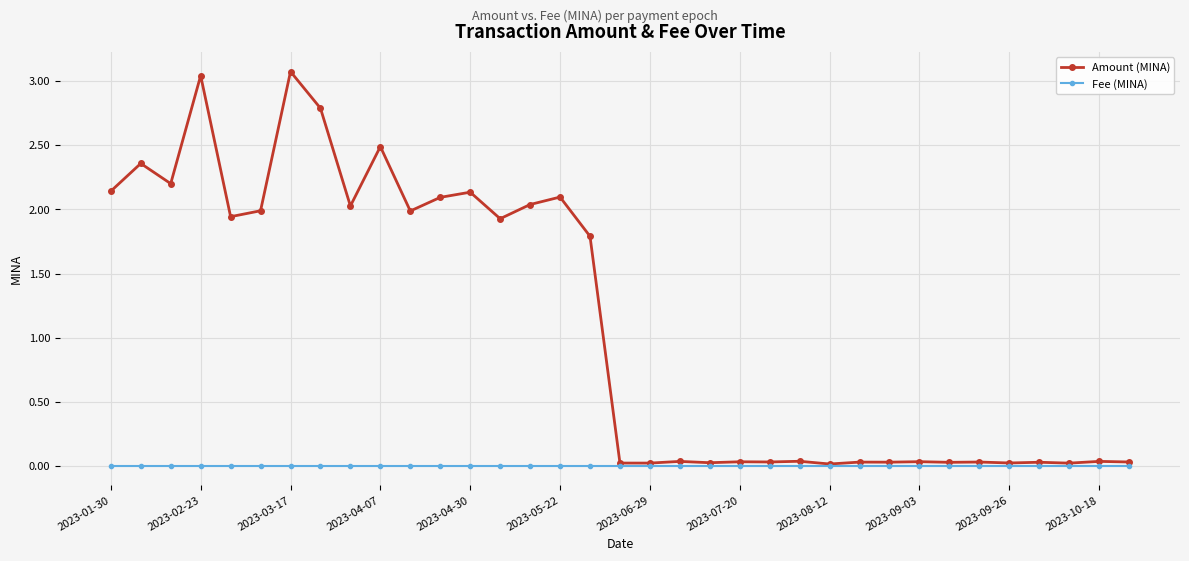

Which series has the widest spread of values?

Amount (MINA)